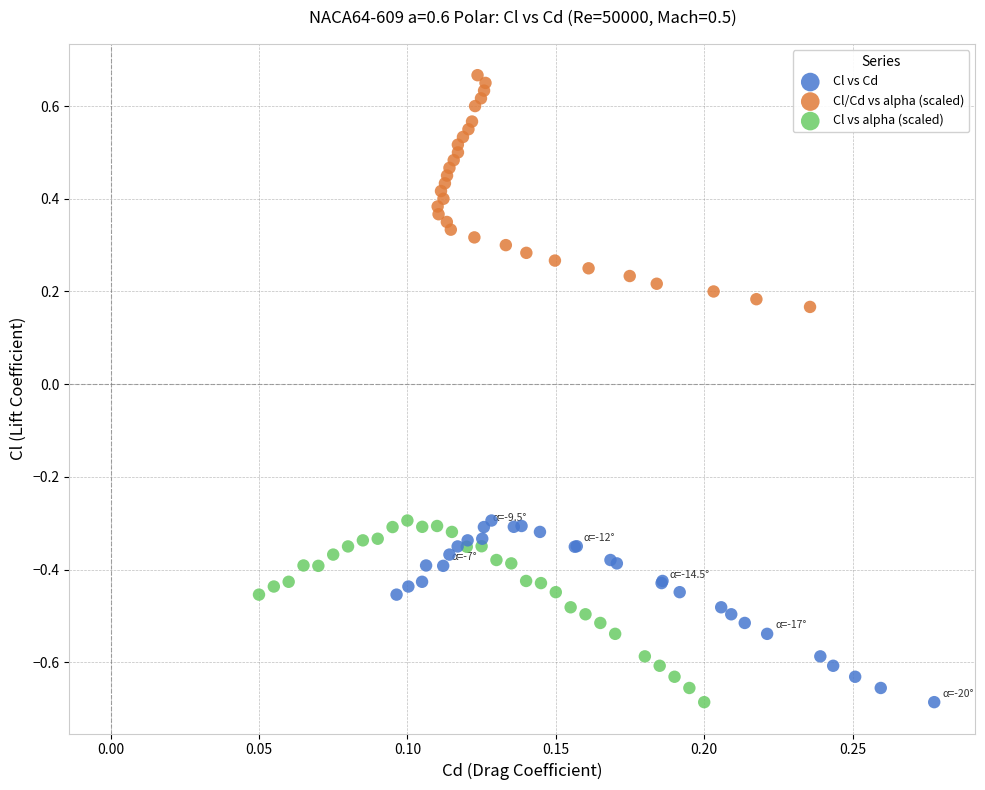

What are all the series names shown in the legend?

Cl vs Cd, Cl/Cd vs alpha (scaled), Cl vs alpha (scaled)